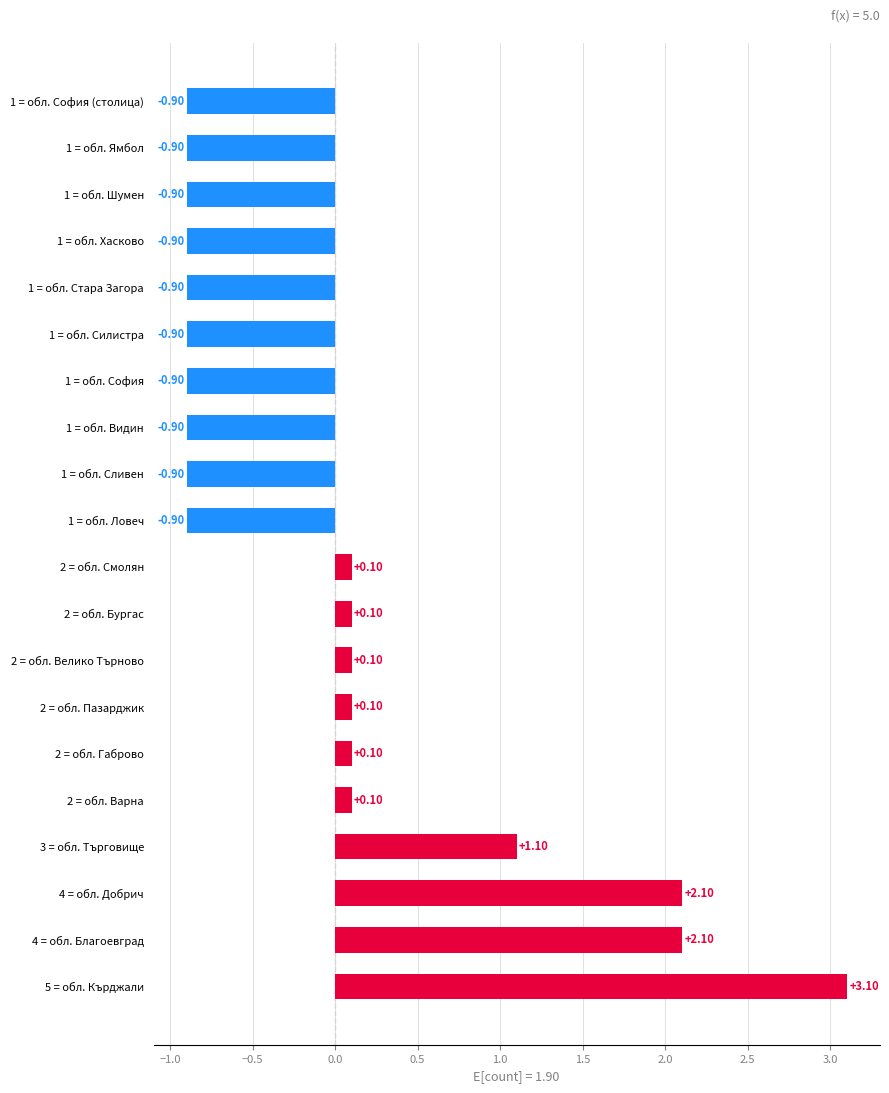

What is the difference between the second highest and minimum values?

3.0